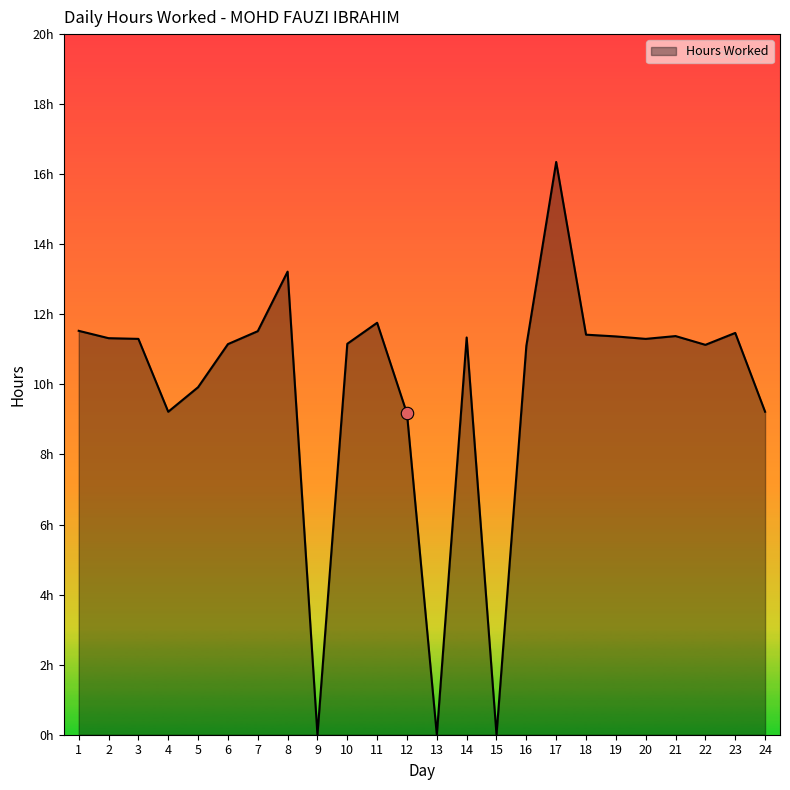

Does the chart have visible grid lines?

No